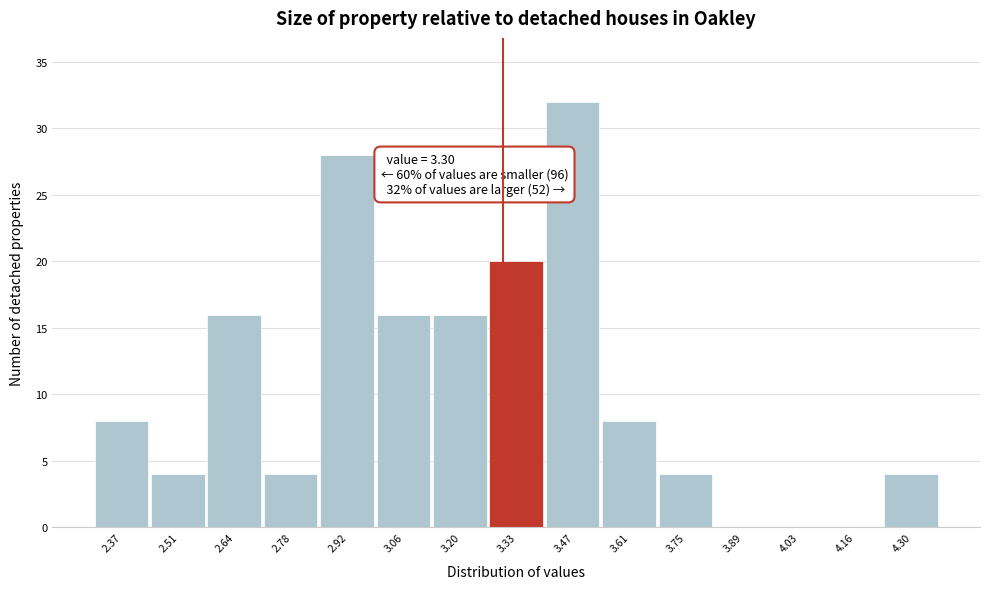

Which range on the x-axis has the tallest bar?

3.404 to 3.542